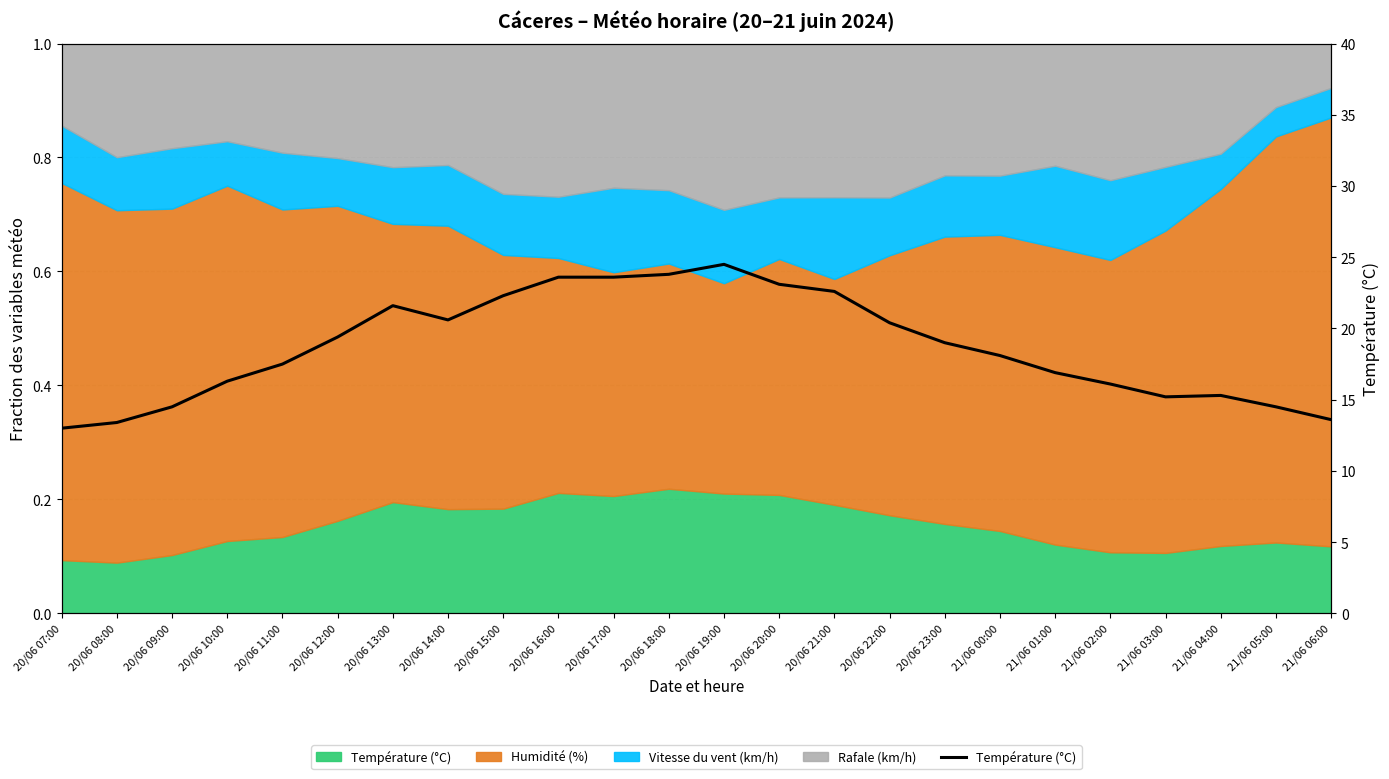

True or false: the data shows 24.1 at 21/06 03:00.

False